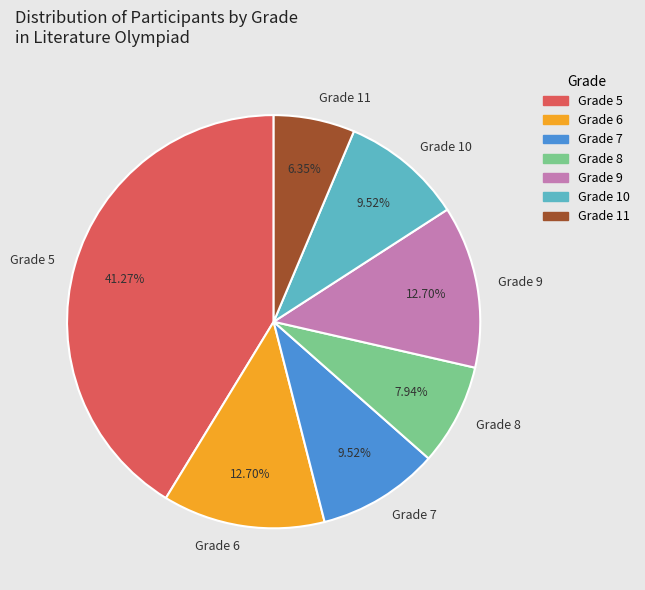

To the nearest percent, what is the average slice percentage?

14%